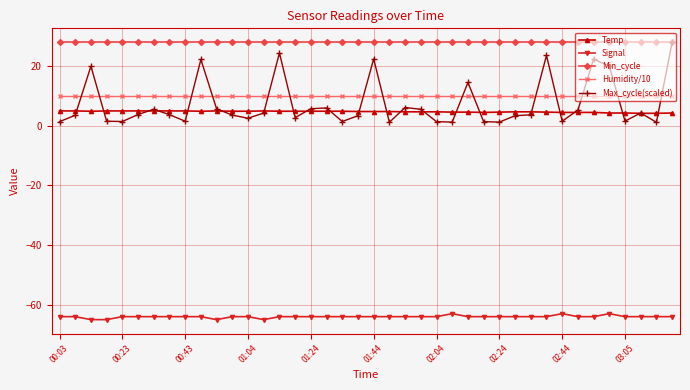

How many intersections are there between Min_cycle and Max_cycle(scaled)?

1